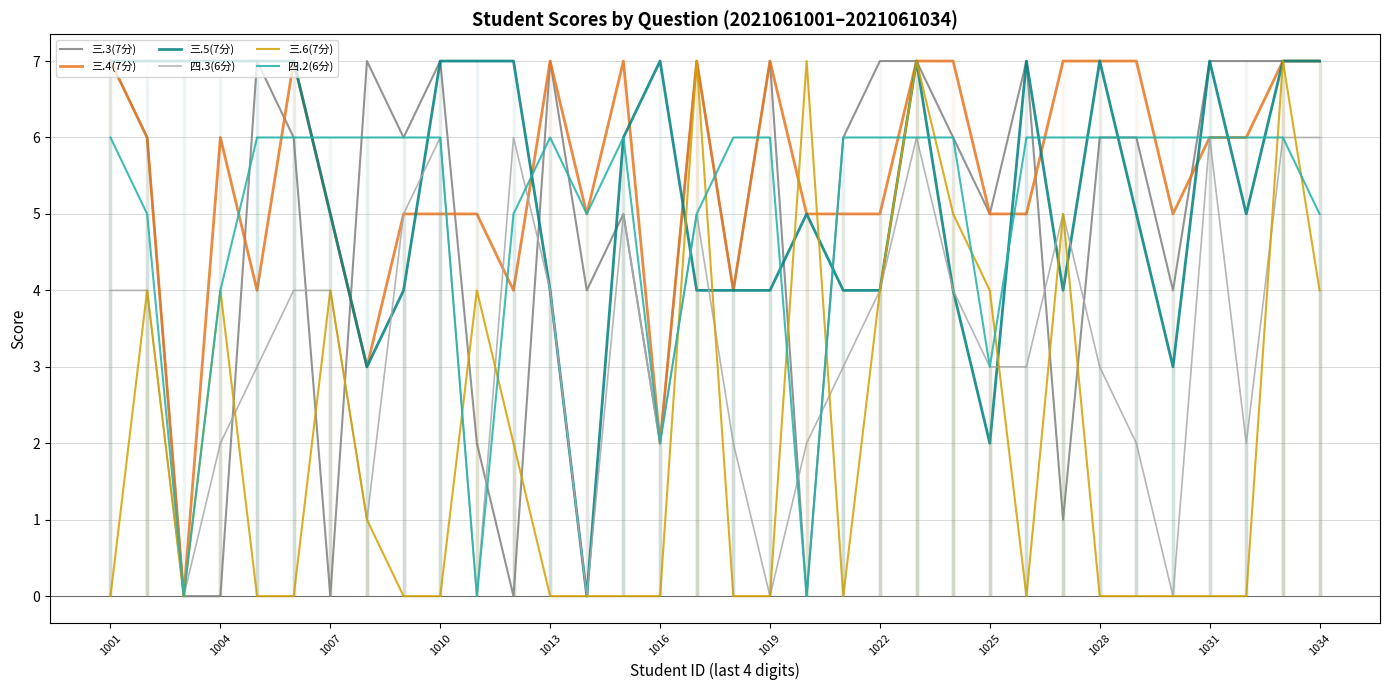

At which label does 三.5(7分) first exceed 6?

1001